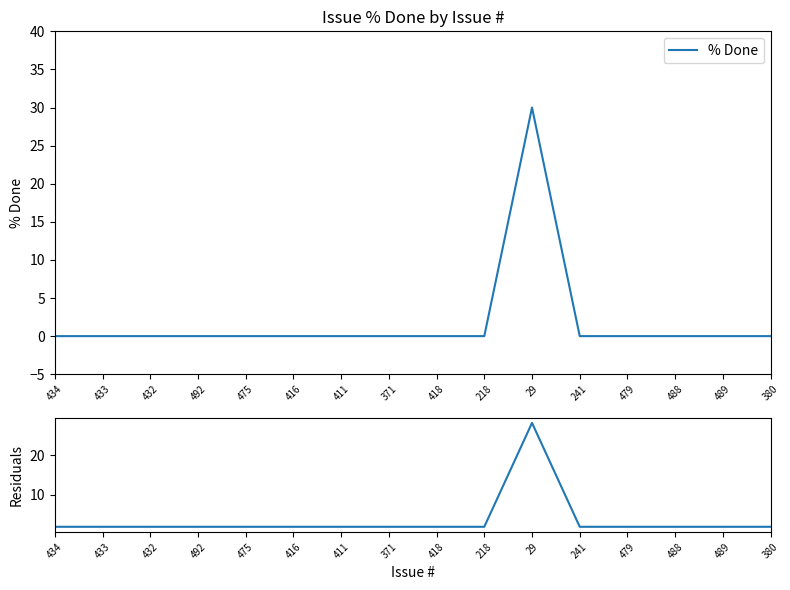

Which series has the largest total across all categories?

Residuals